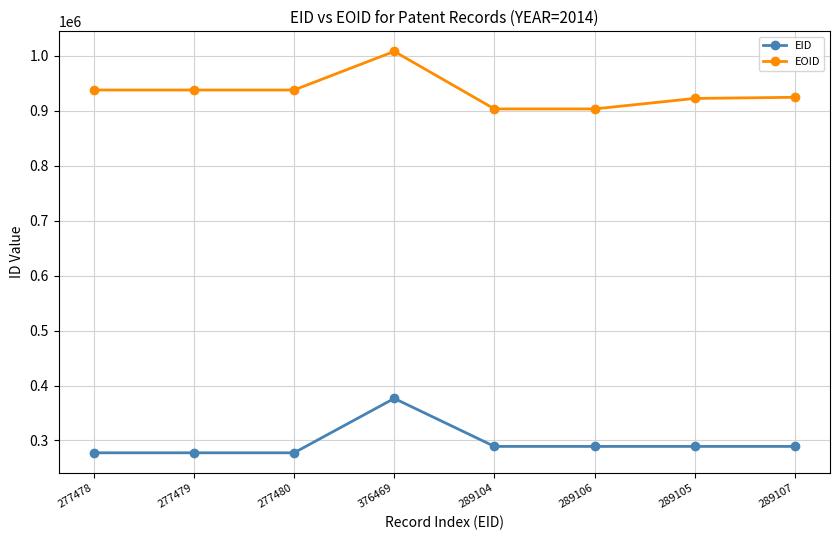

What is the label of the 7th point from the left?

289105